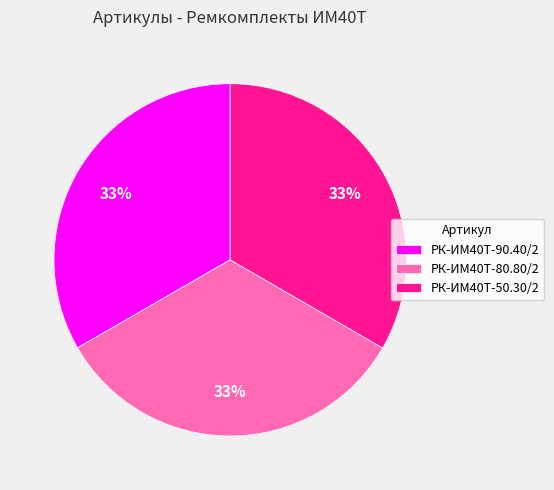

The РК-ИМ40T-80.80/2 slice represents 45% of the pie. True or false?

False